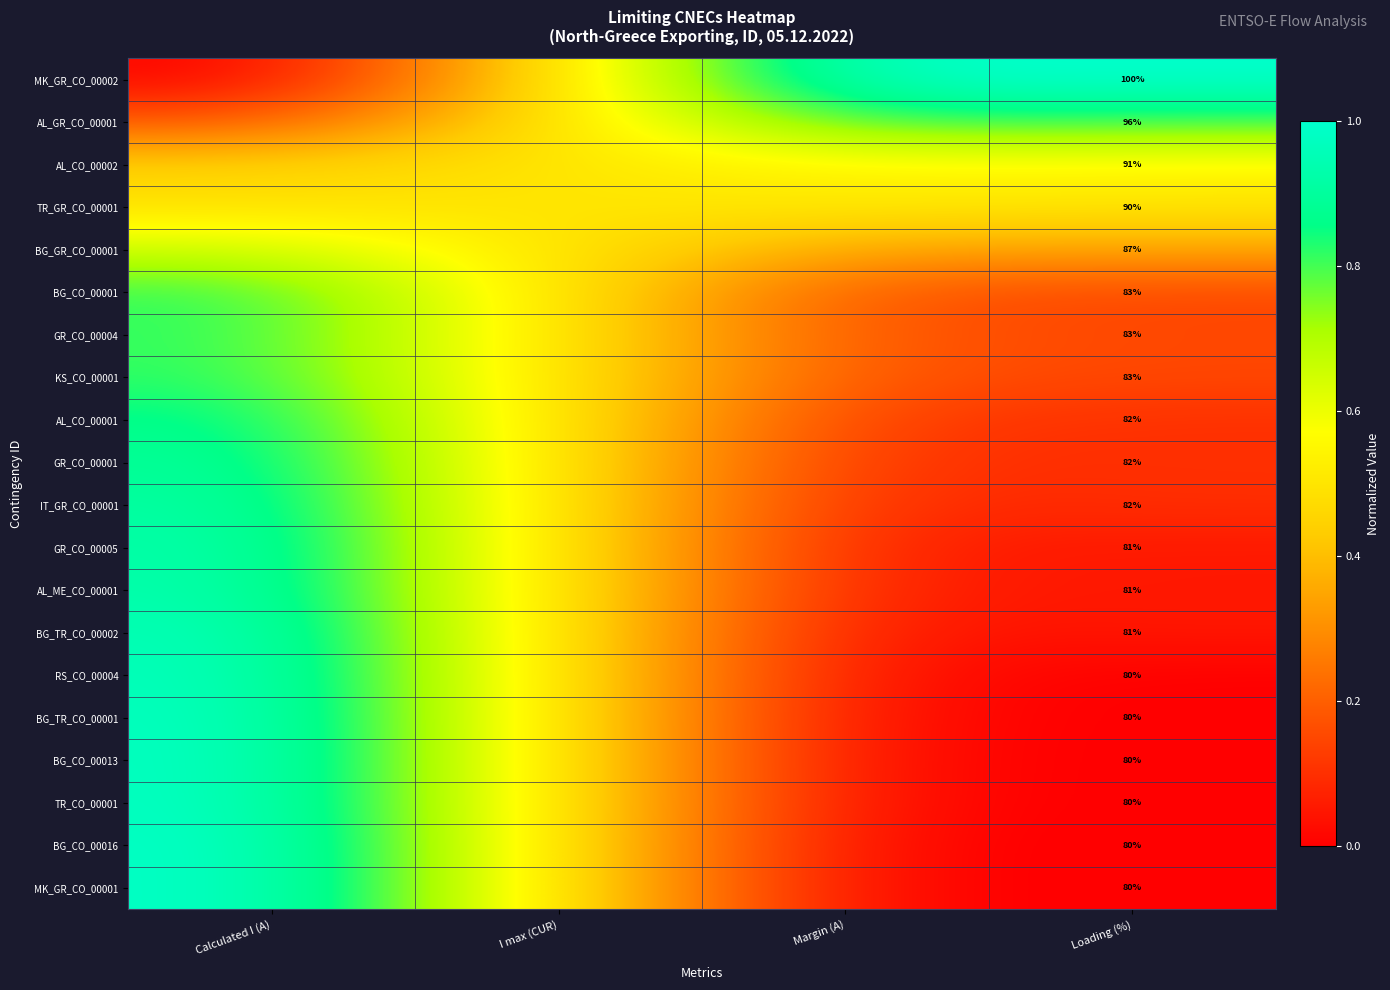

Is the value of IT_GR_CO_00001 at I max (CUR) greater than the value of TR_GR_CO_00001 at Margin (A)?

No